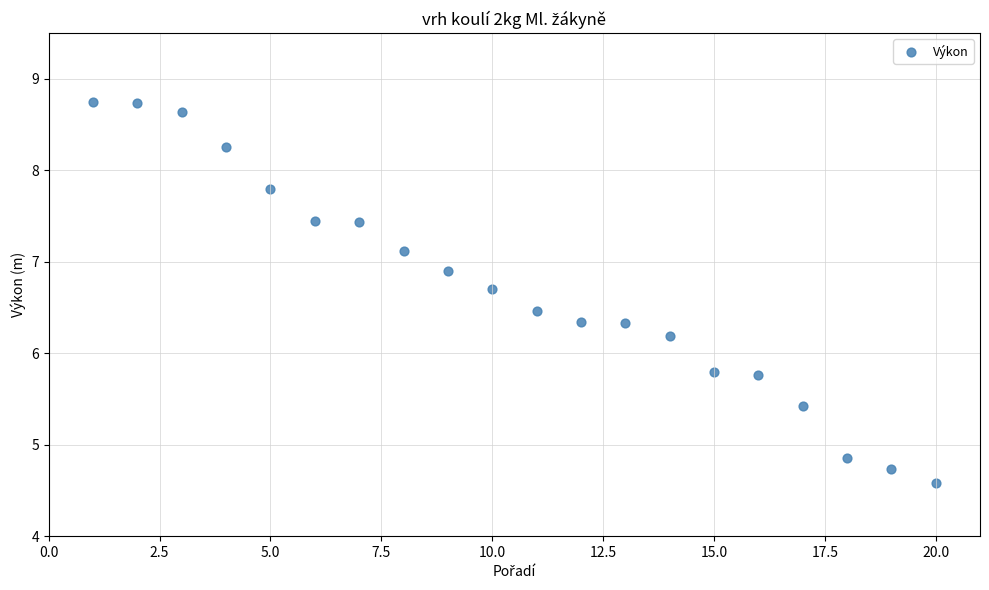

What is the range of X values (max minus min)?

19.0